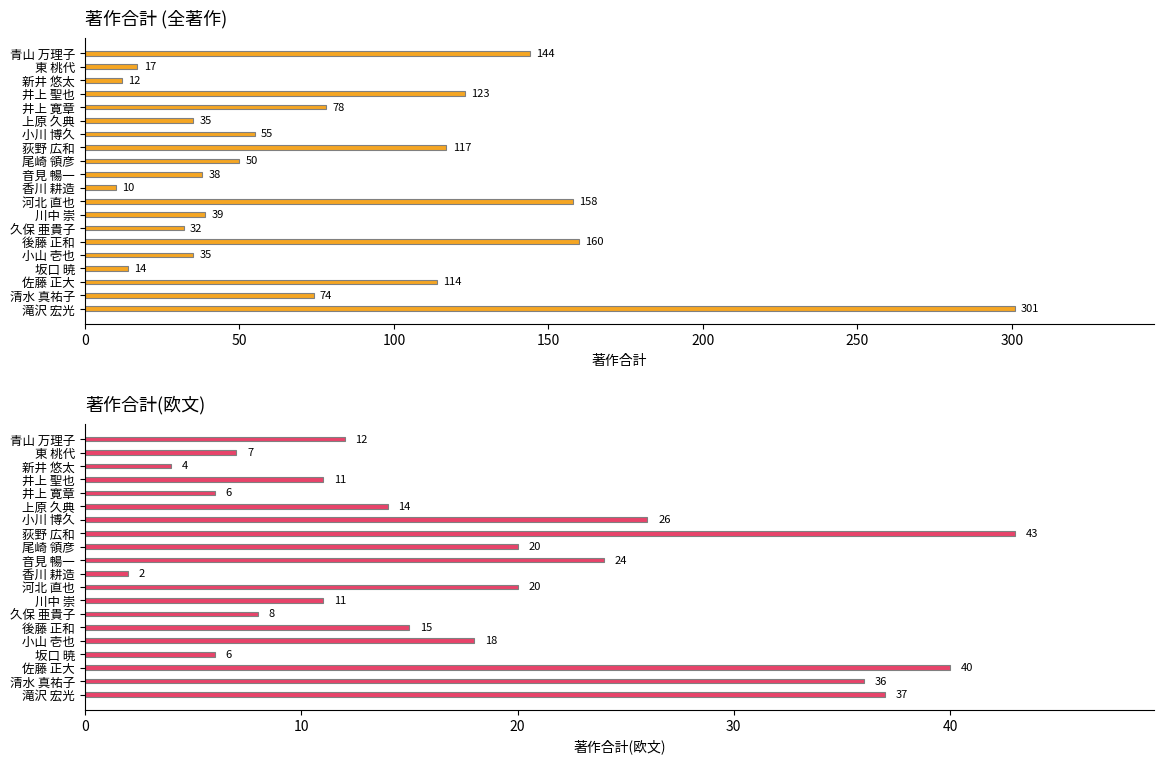

Which series has the largest total across all categories?

著作合計